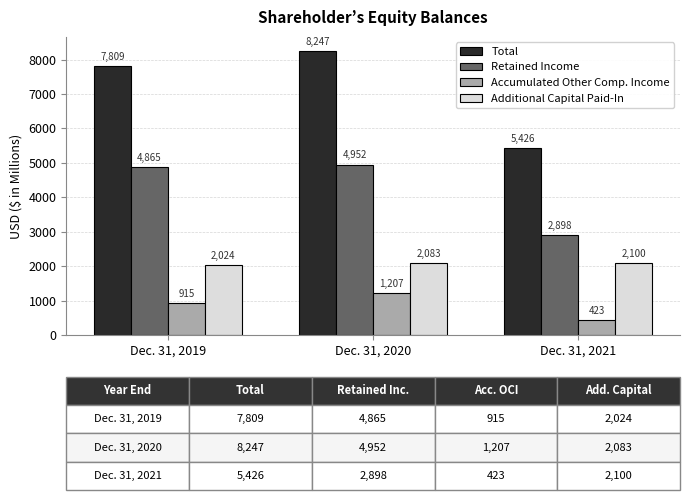

Reading right to left, list all the values displayed in this chart.

Total: 5426	8247	7809
Retained Income: 2898	4952	4865
Accumulated Other Comp. Income: 423	1207	915
Additional Capital Paid-In: 2100	2083	2024